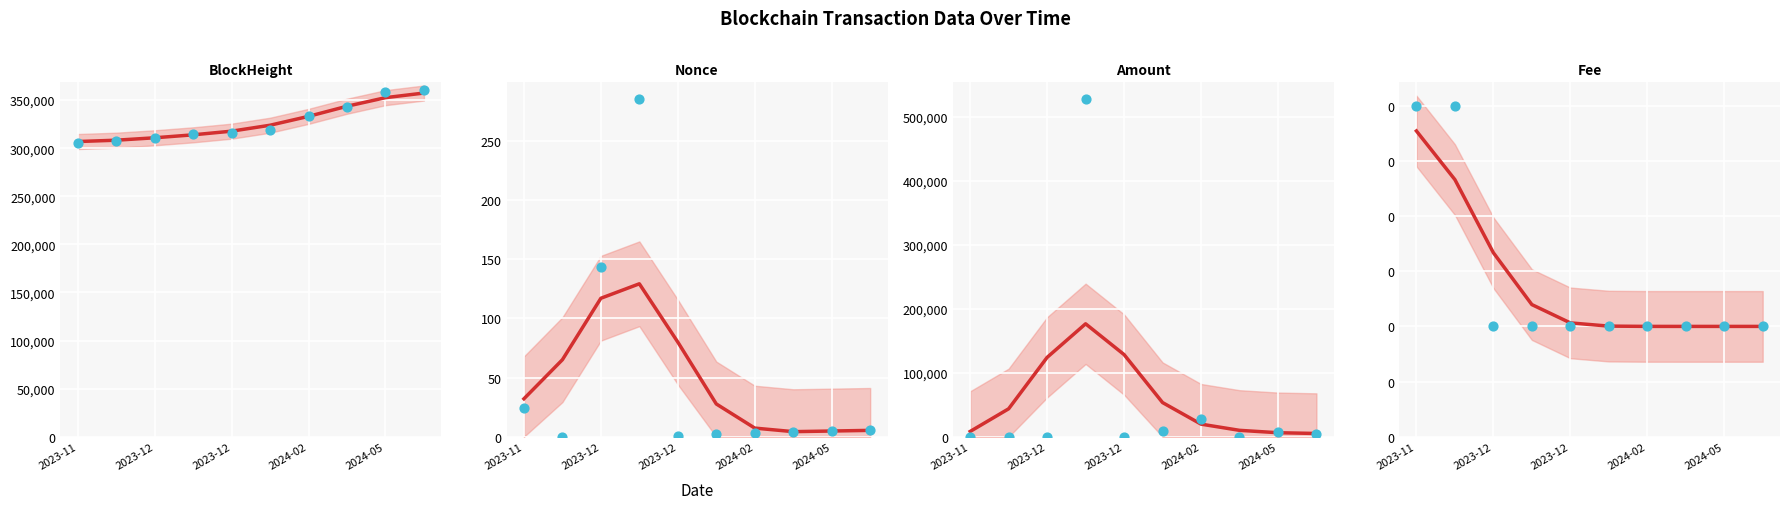

Which series reaches the minimum Y coordinate?

Nonce